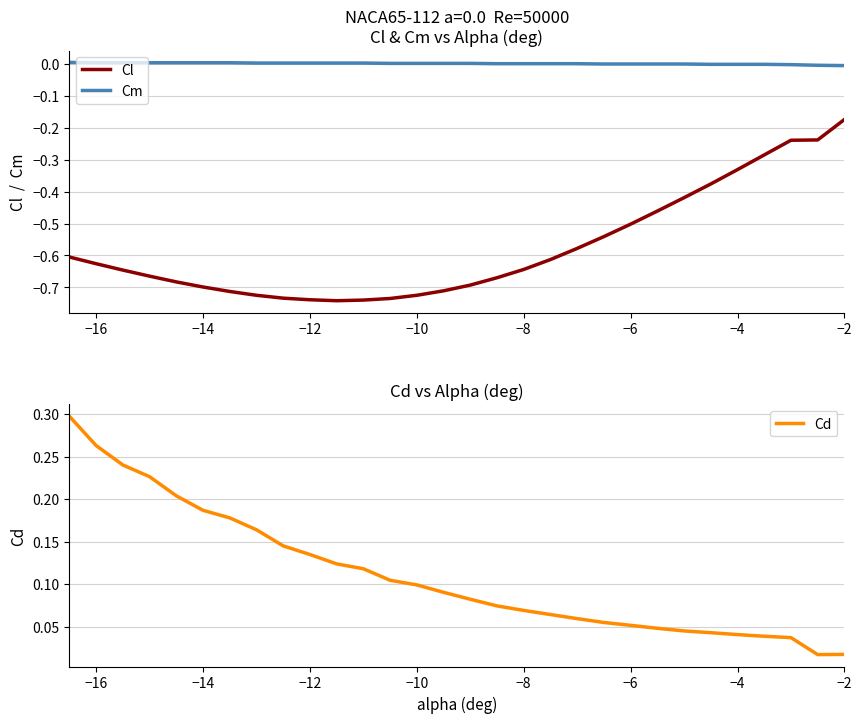

True or false: Cl has a value of -0.4 at −10.

False